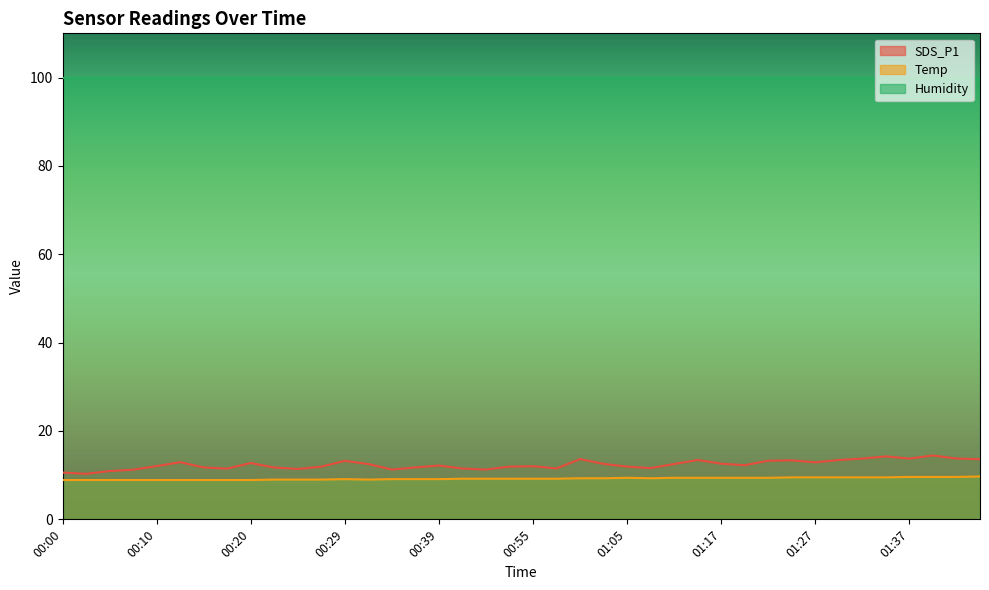

Does the chart display data point markers on the line(s)?

No